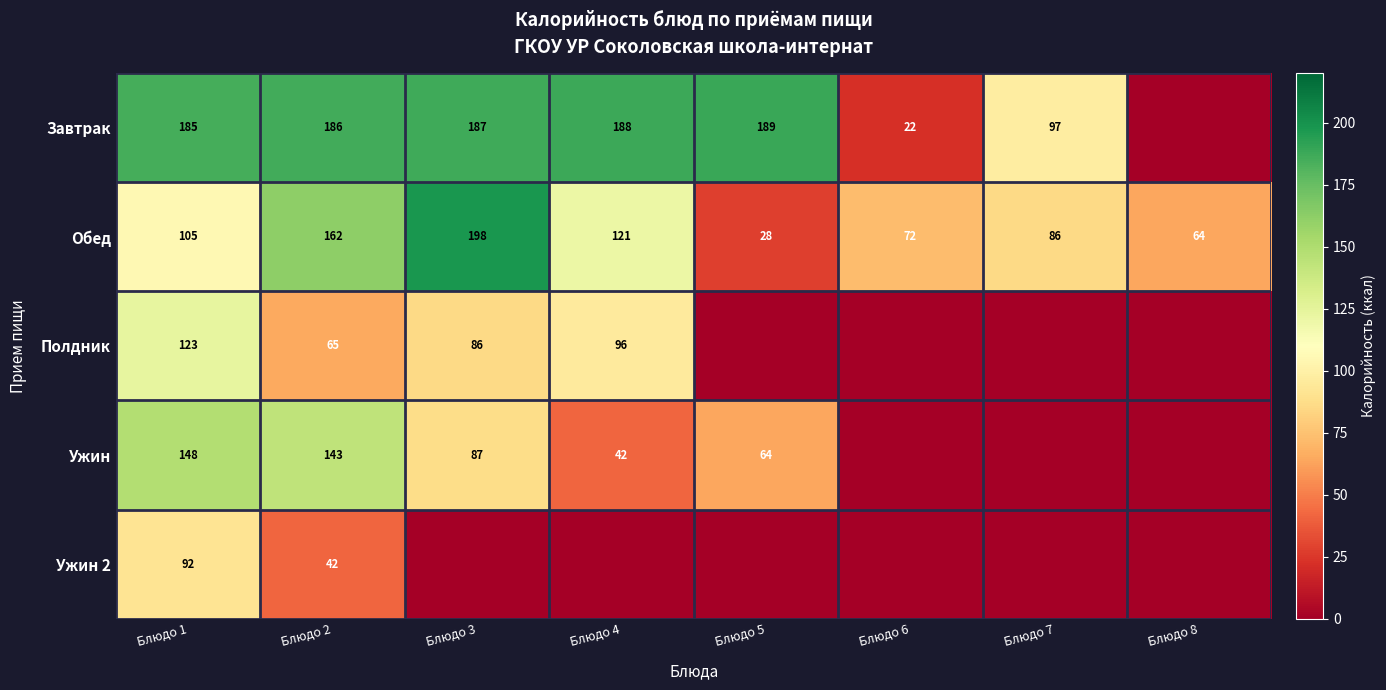

How many values in the Обед series are below 105?

4